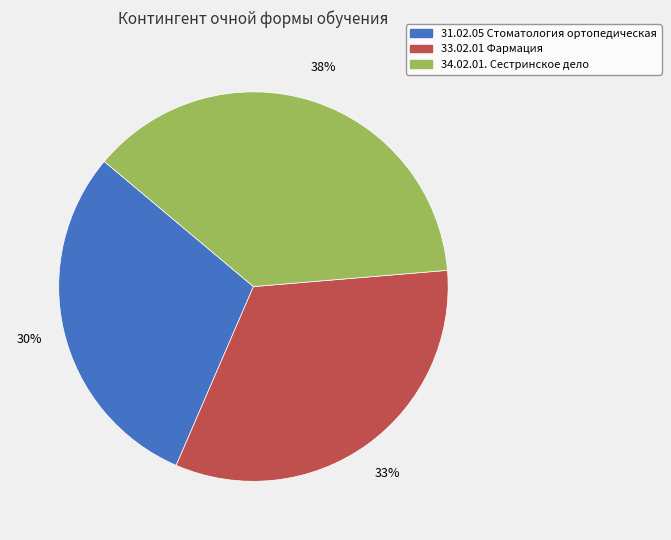

Between 31.02.05 Стоматология ортопедическая and 34.02.01. Сестринское дело, which is larger?

34.02.01. Сестринское дело